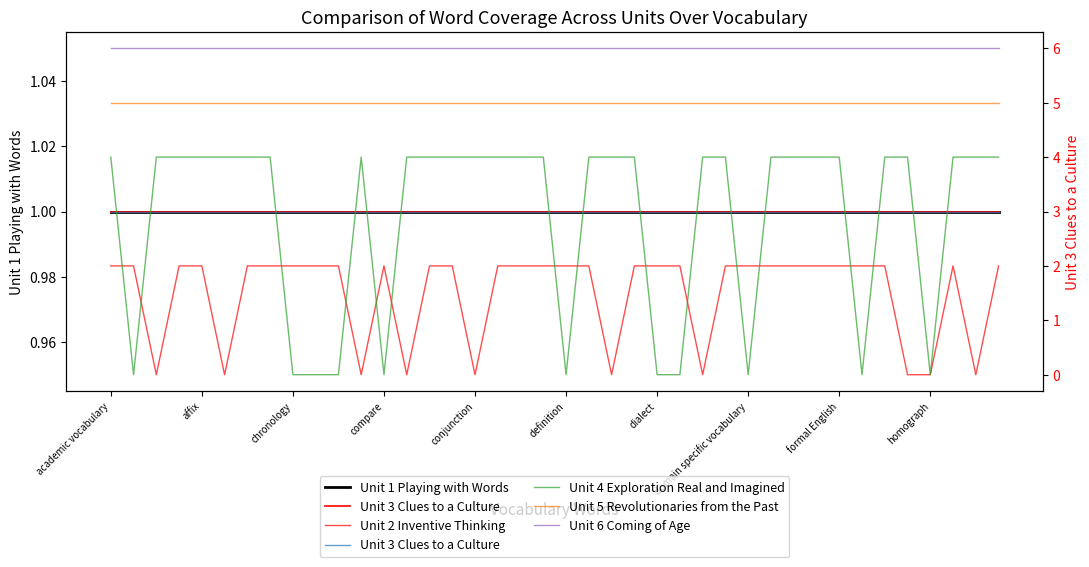

Where is Unit 1 Playing with Words nearest to the value 1?

academic vocabulary